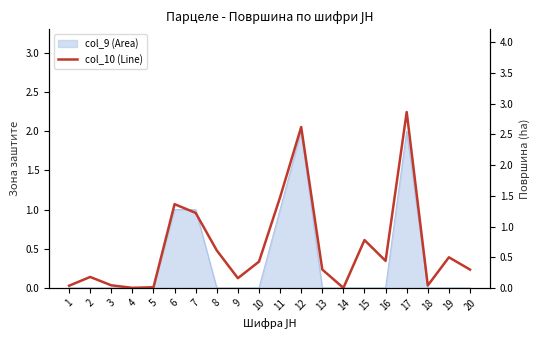

What is the greatest value displayed?

2.9